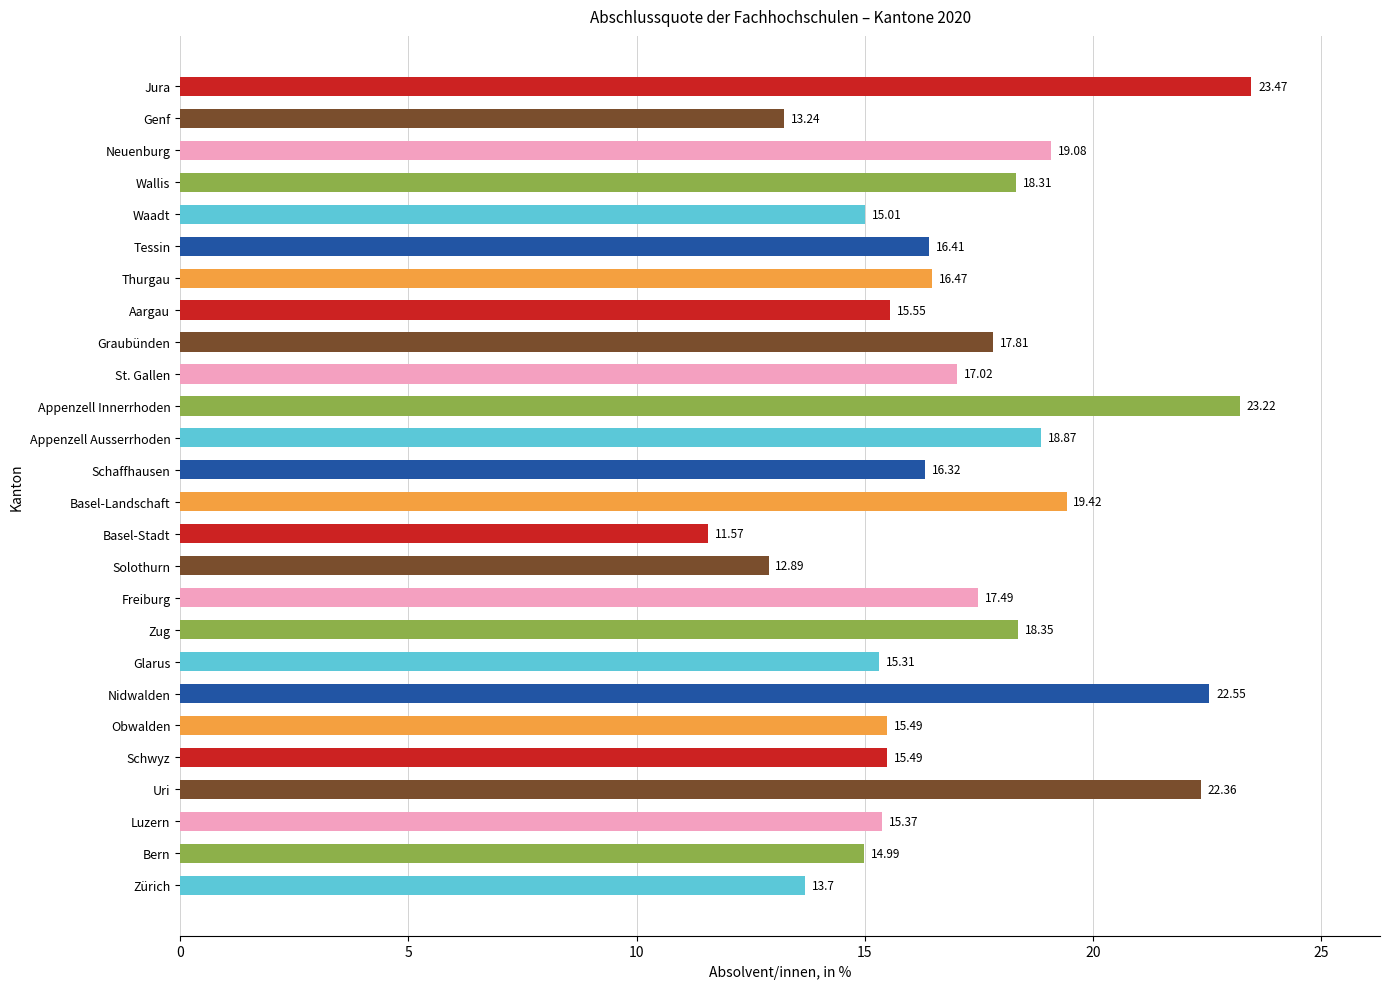

What is the greatest value displayed?

23.5